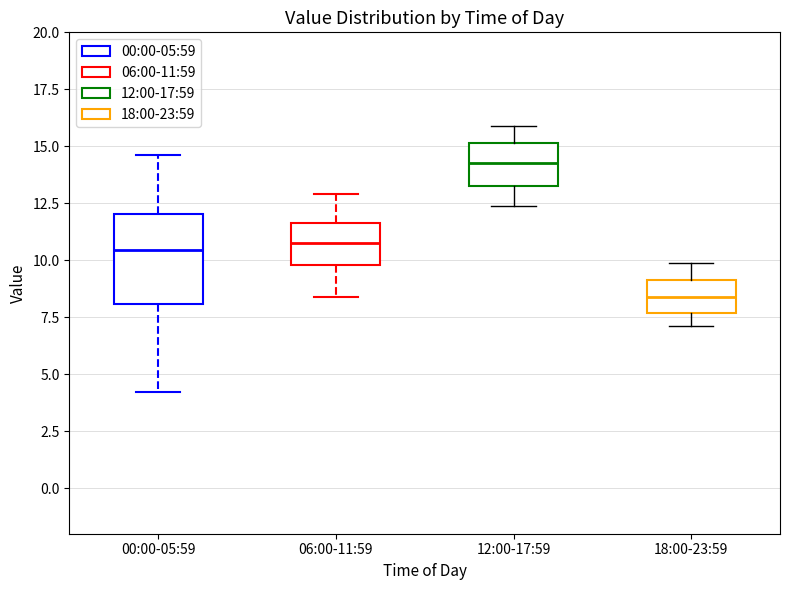

Where does the upper whisker of the box for 12:00-17:59 end on the y-axis? The values are not printed on the chart, so give them approximately, as read against the axis.

16.0